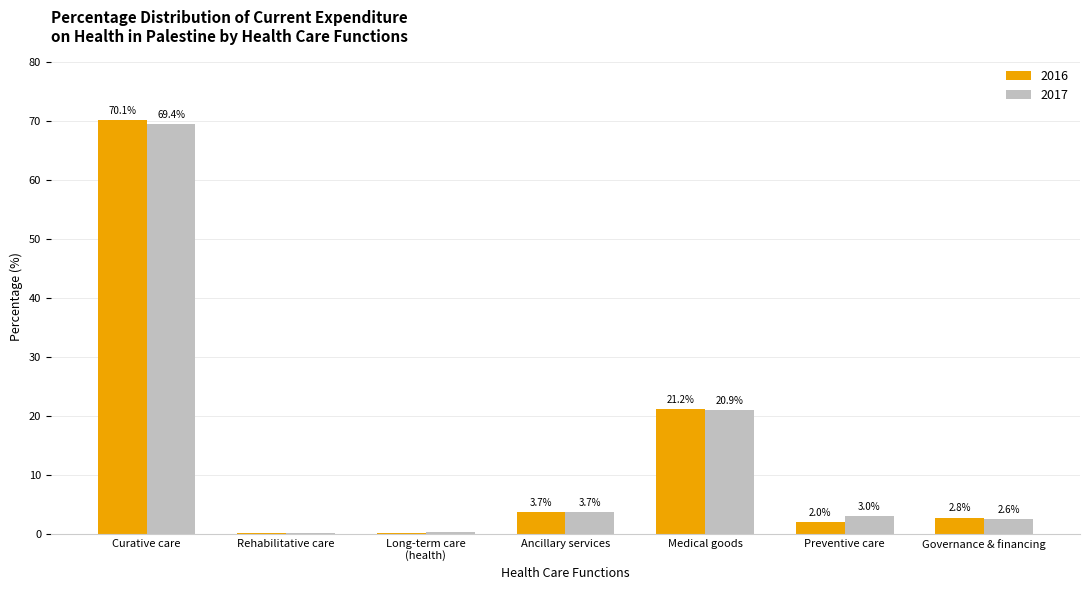

At which category is the sum across all series the highest?

Curative care